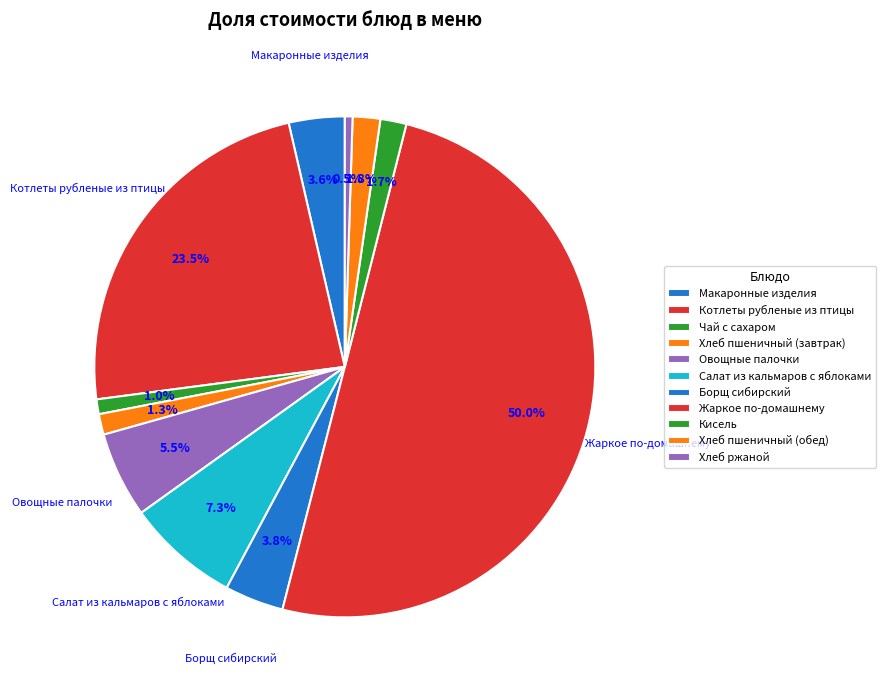

What is the change in value from Салат из кальмаров с яблоками to Хлеб пшеничный (обед)?

-11.4